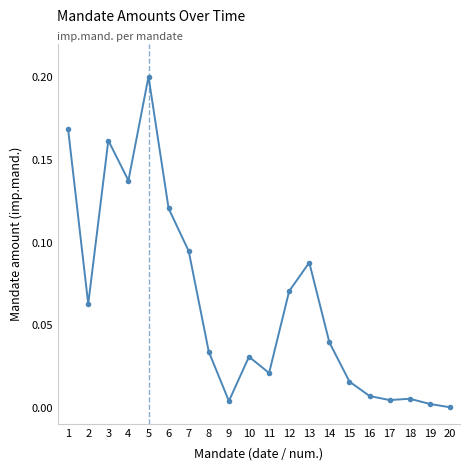

What is the change in value from 2 to 4?

+0.1